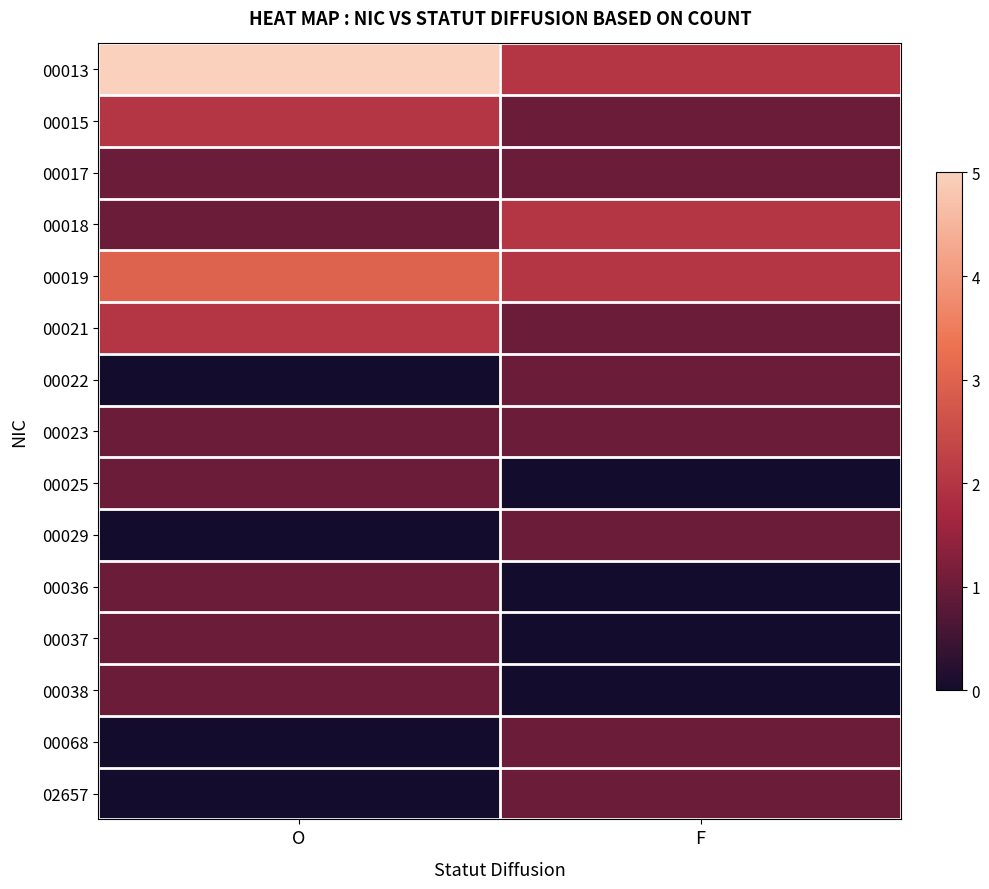

At which category is the sum across all series the highest?

O